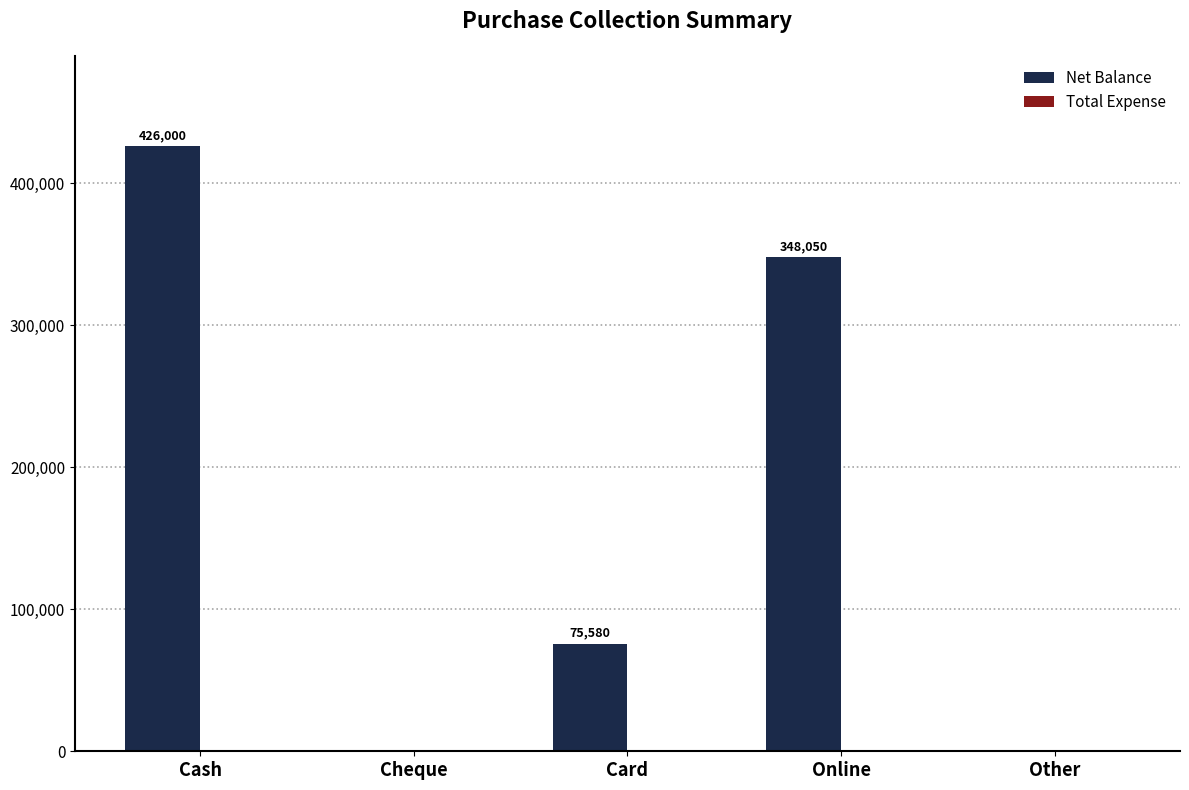

Which category has the highest value across all series?

Cash